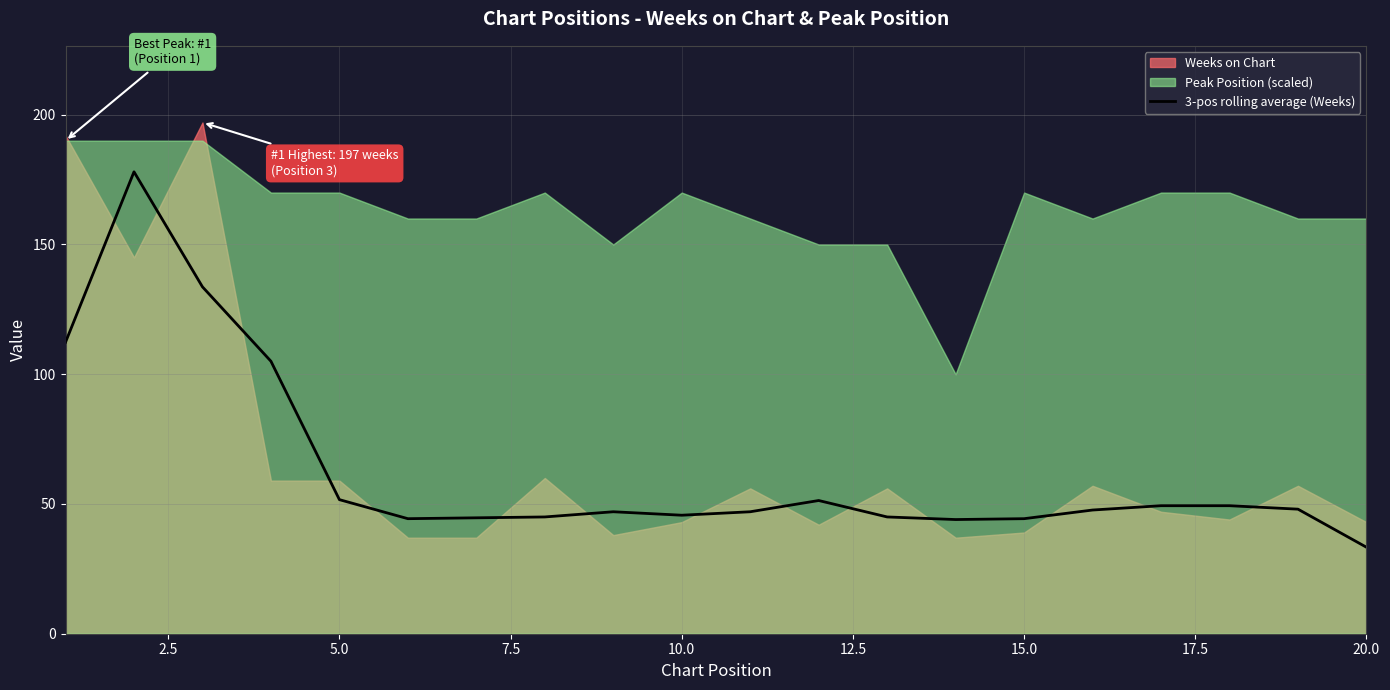

What is the value of the 15th point from the left?

44.3